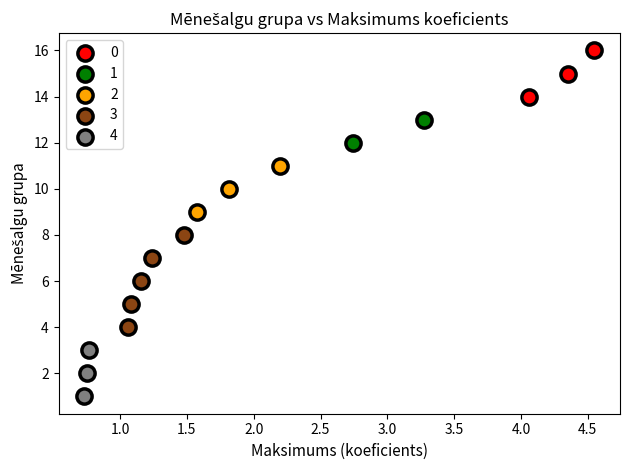

What are all the series names shown in the legend?

0, 1, 2, 3, 4